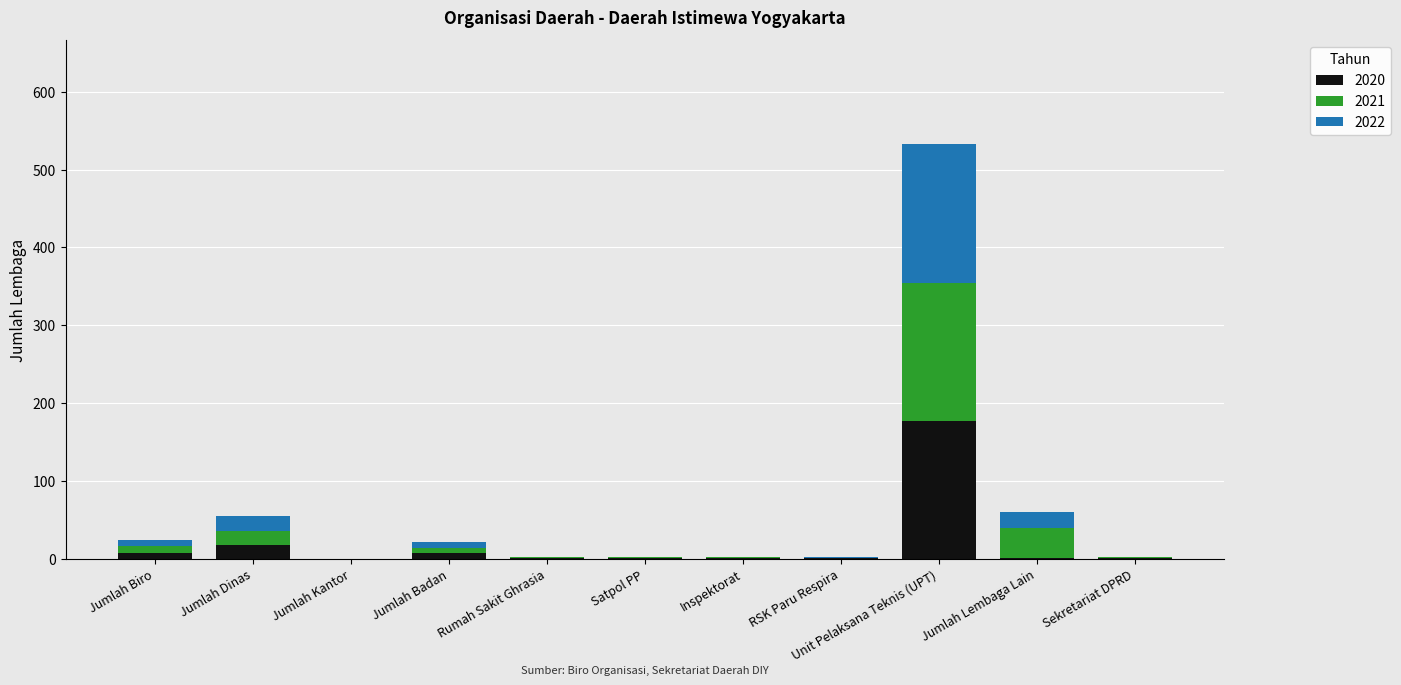

What is the maximum value for 2020?

177